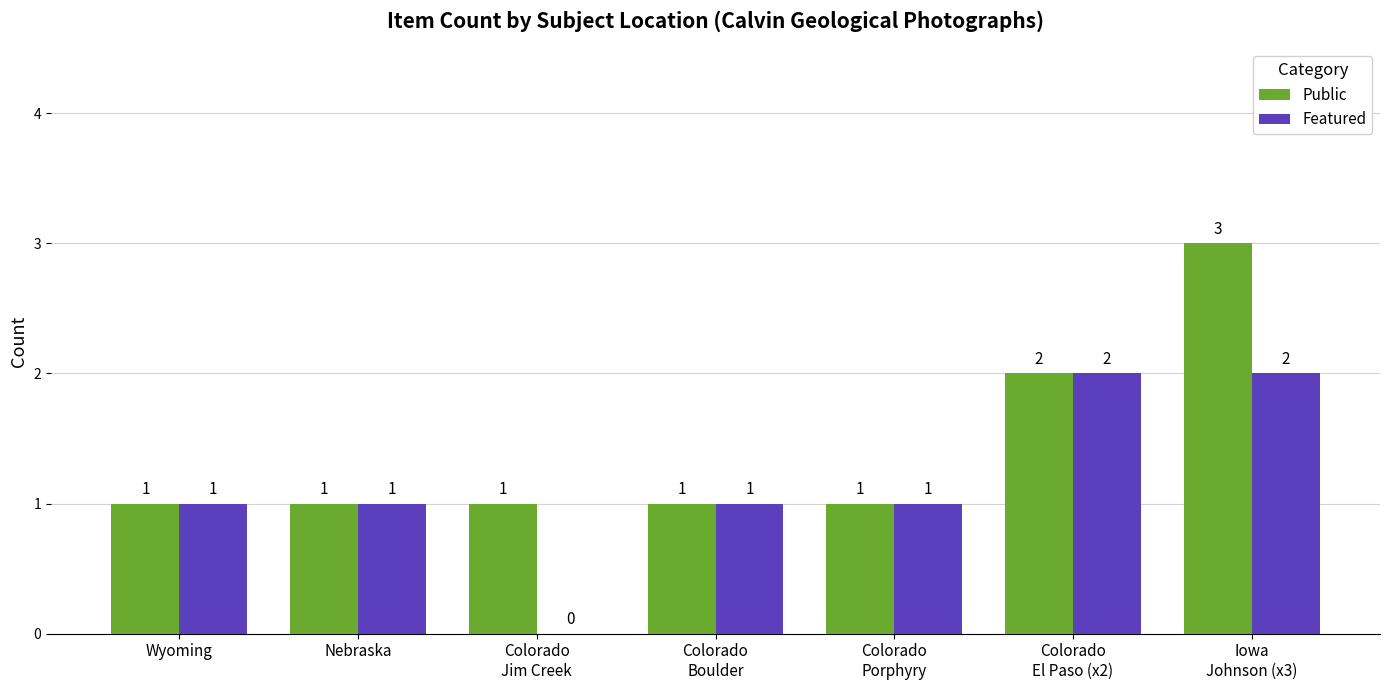

How many distinct data groups are displayed?

2